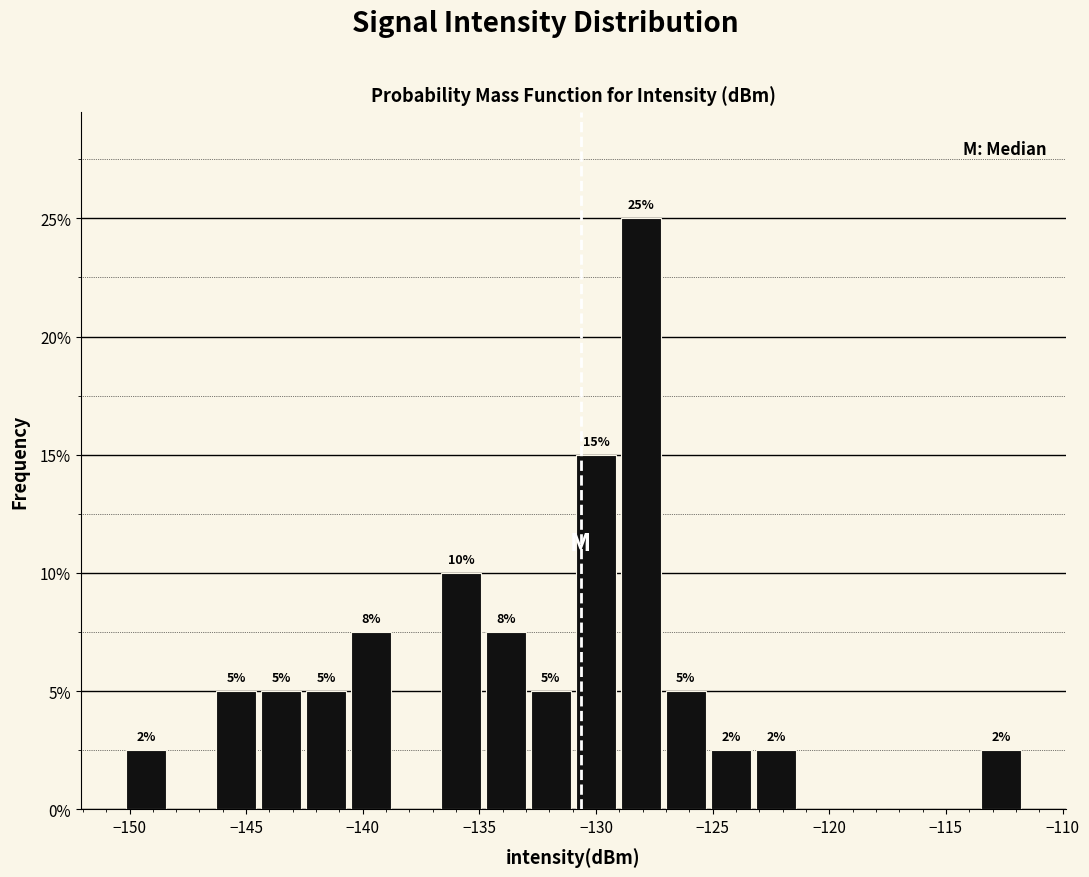

Read against the x-axis, roughly where is the centre of the tallest bar?

-128.0